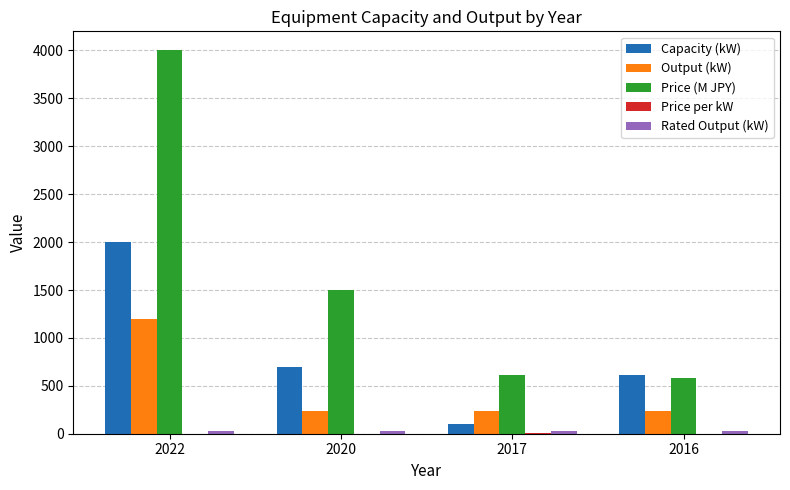

Between 2022 and 2020, which series saw the biggest shift?

Price (M JPY)